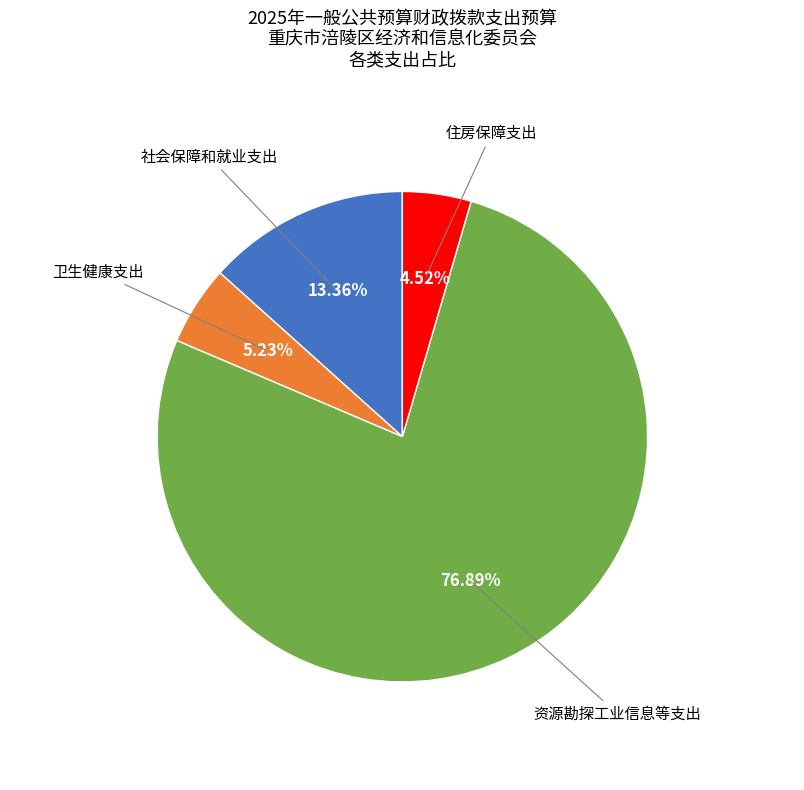

Is there any slice that represents more than half of the pie?

Yes